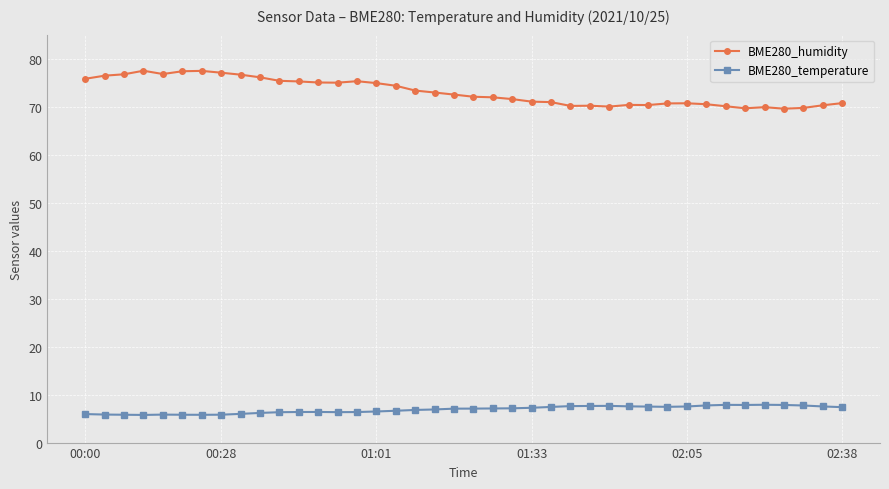

True or false: BME280_temperature has more than 0 points higher than both neighbors.

True